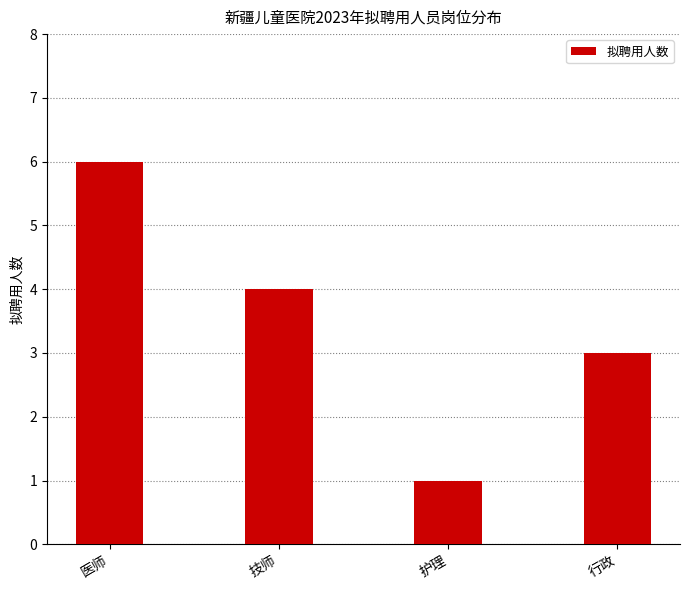

What is the label of the 1st bar from the right?

行政